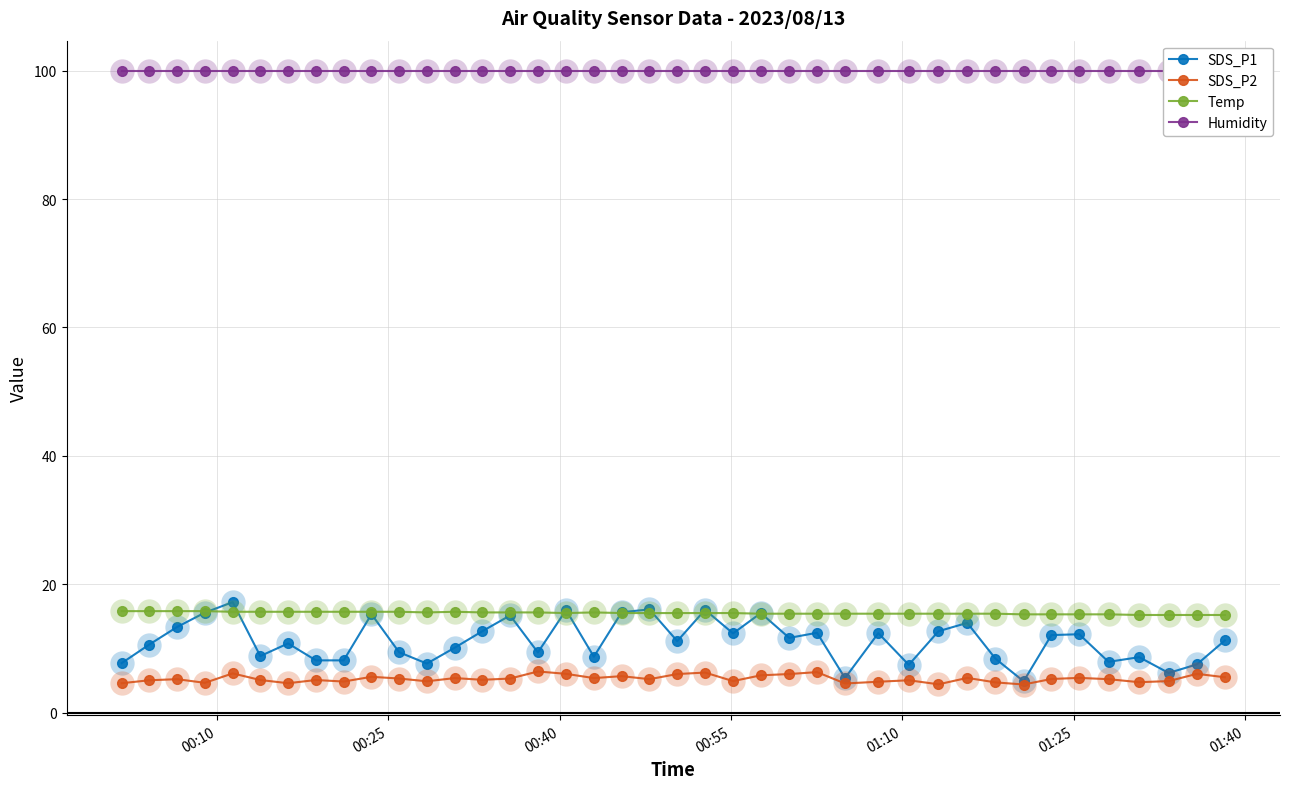

True or false: SDS_P2 and Temp intersect in this chart.

False